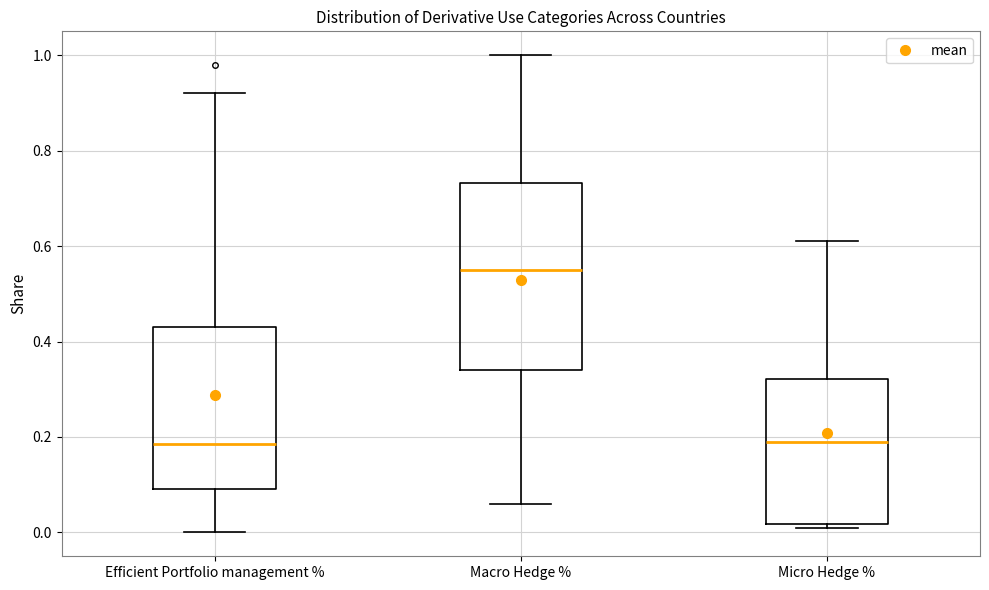

Reading left to right, read every box against the y-axis: the position of its median line, the range the box covers, and the ends of its whiskers. The values are not printed on the chart, so give them approximately, as read against the axis.

Efficient Portfolio management %: median 0.18, box 0.10 to 0.44, whiskers 0.00 to 0.92
Macro Hedge %: median 0.56, box 0.34 to 0.74, whiskers 0.06 to 1.00
Micro Hedge %: median 0.20, box 0.02 to 0.32, whiskers 0.02 (just below the box's lower edge) to 0.62